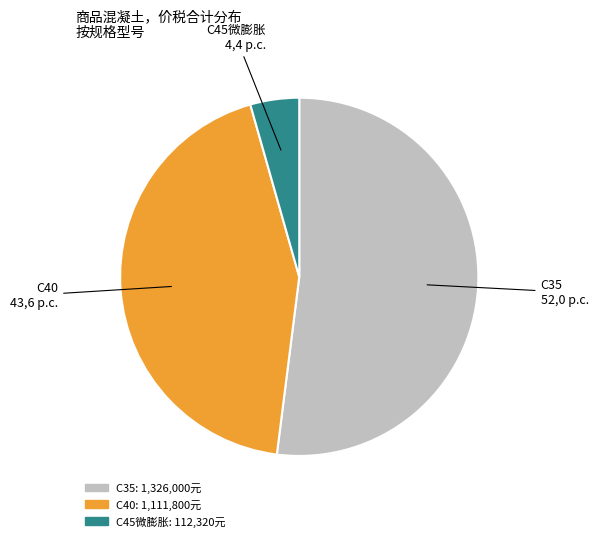

How many segments does this pie chart have?

3